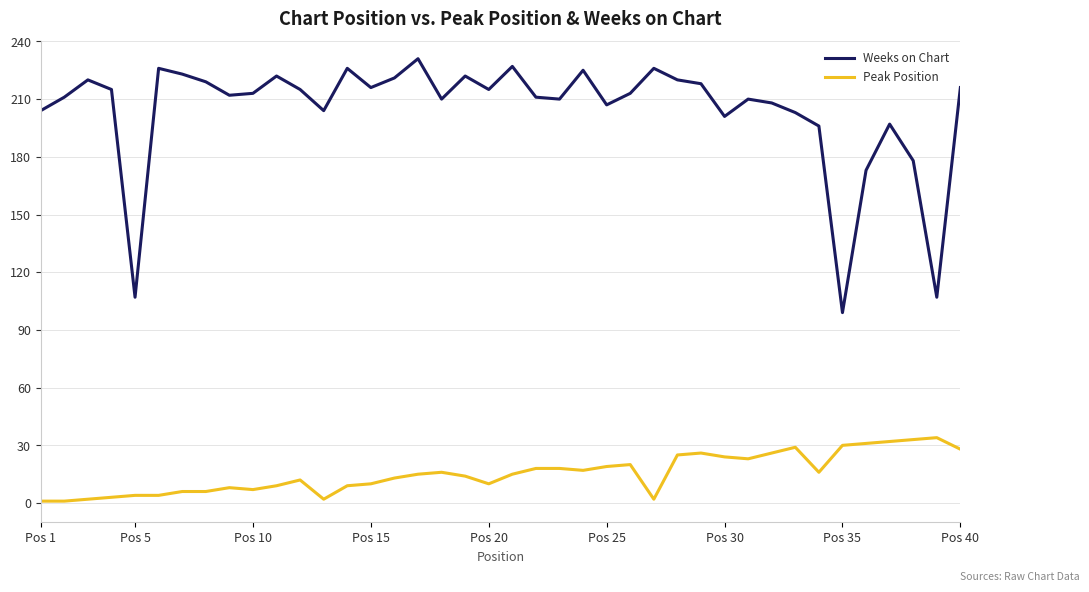

Rank the series by their average value, from highest to lowest.

Weeks on Chart, Peak Position